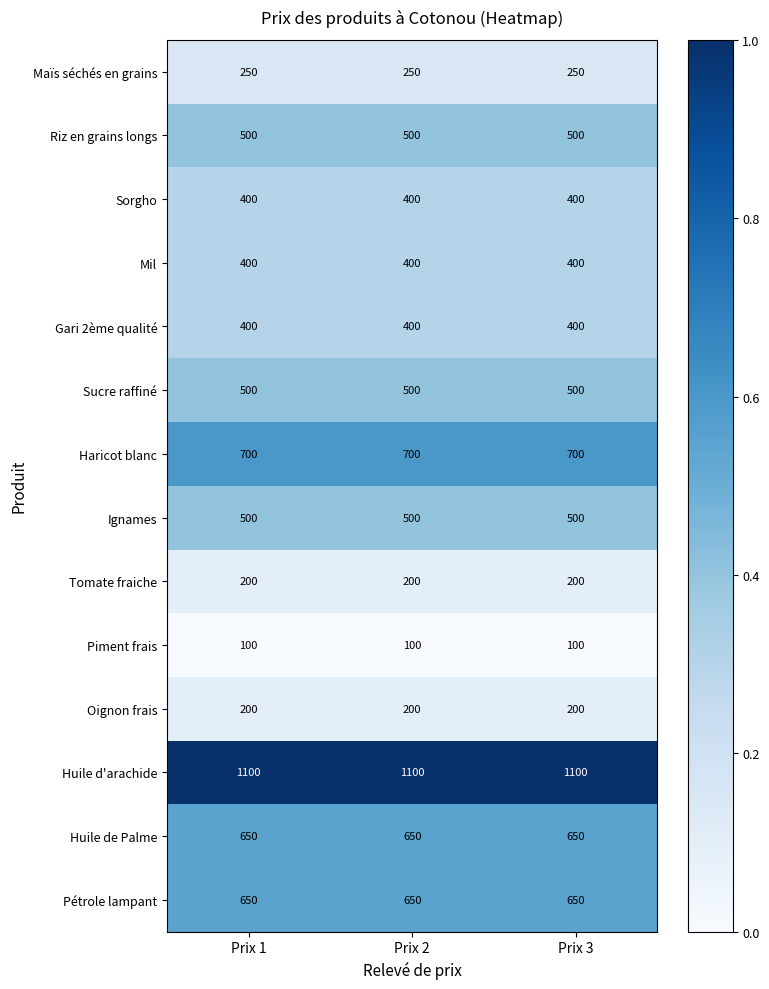

What is the minimum value for Huile d'arachide?

1100